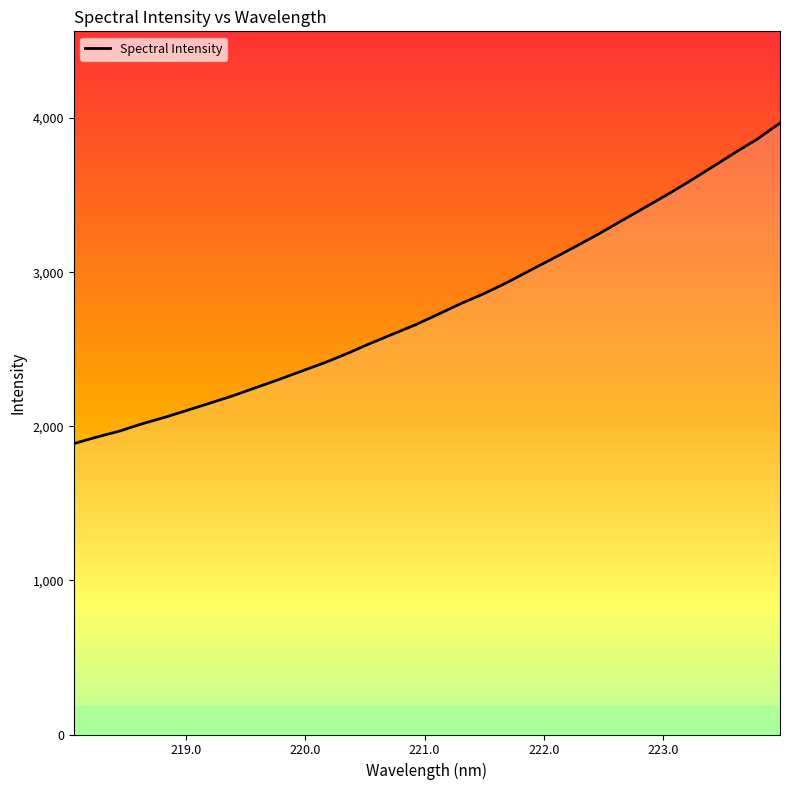

Reading left to right, extract all data points from this chart.

1887.5	1930.1	1968.7	2016.6	2058.8	2105.0	2151.8	2199.5	2252.0	2304.0	2358.7	2412.8	2472.8	2537.6	2598.9	2659.5	2728.1	2797.7	2861.1	2932.6	3010.3	3087.2	3165.2	3245.6	3330.6	3415.1	3499.7	3588.2	3680.4	3773.7	3864.1	3967.9